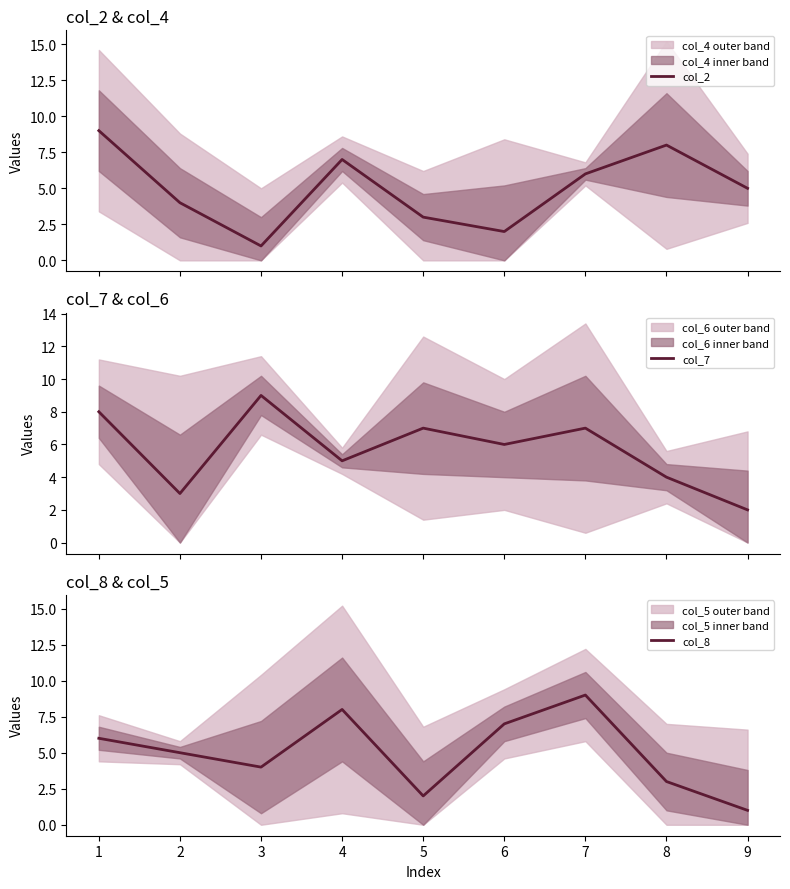

True or false: col_8 has a value of 2 at 5.

True